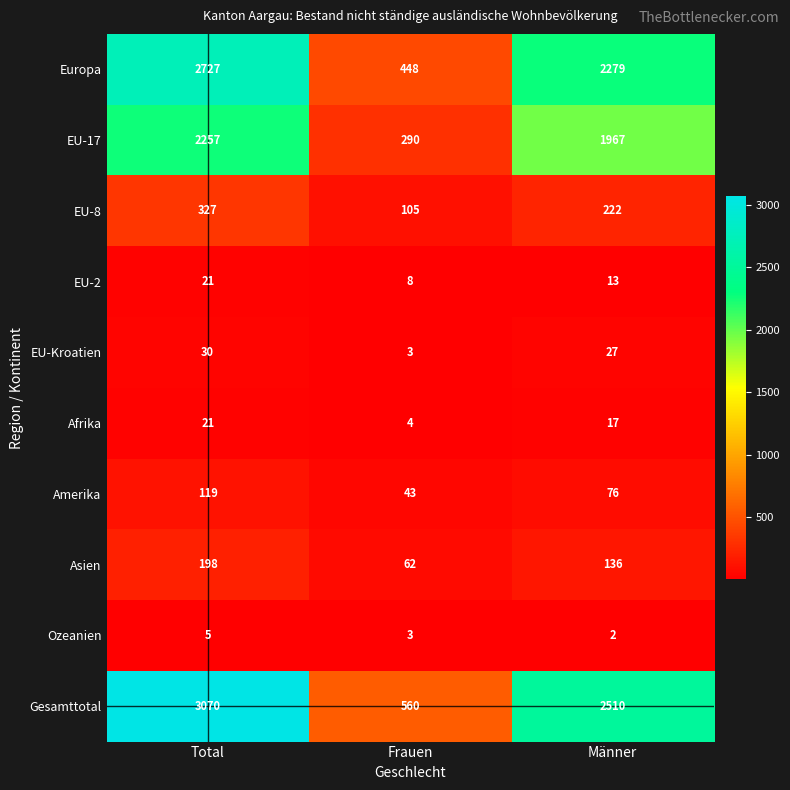

Which label corresponds to the largest value in the chart?

Total